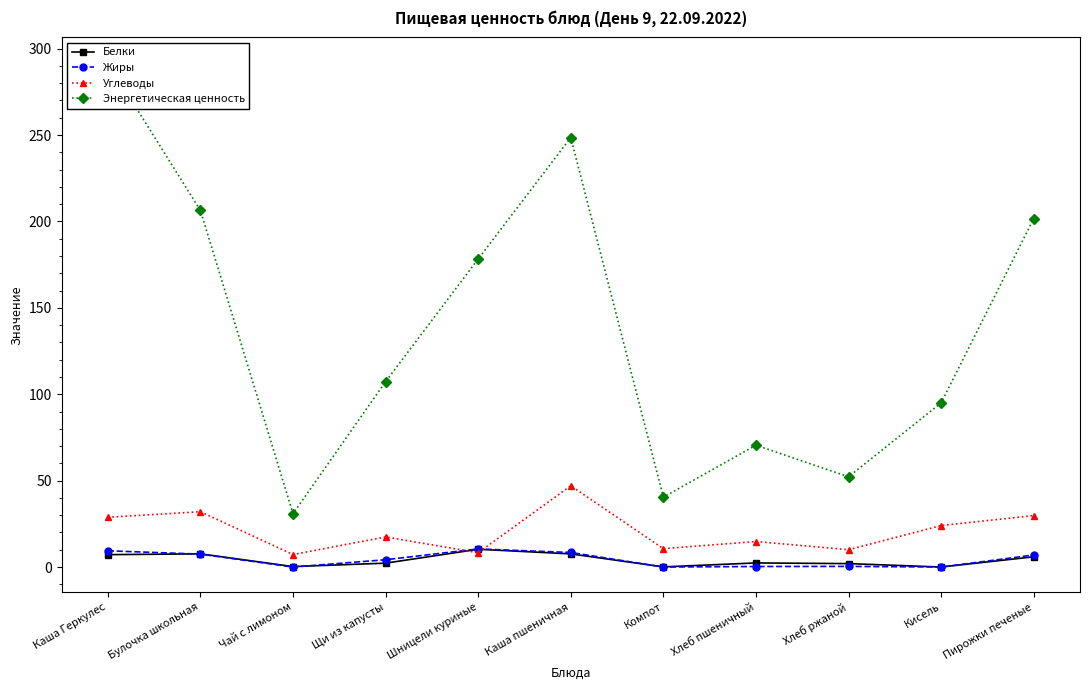

What is the difference between the maximum and minimum values in the Жиры series?

10.5